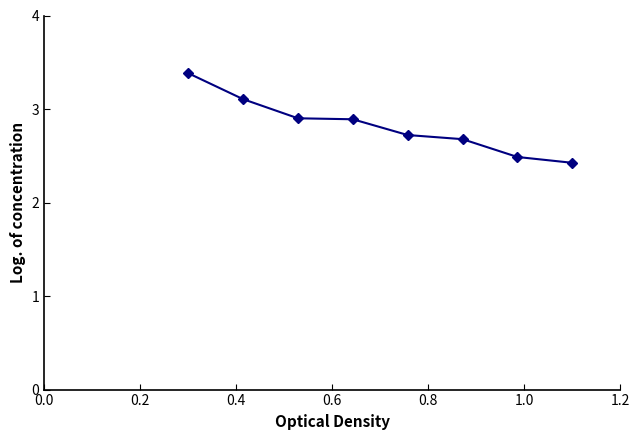

Reading left to right, what are all the values shown in this chart?

3.4	3.1	2.9	2.9	2.7	2.7	2.5	2.4